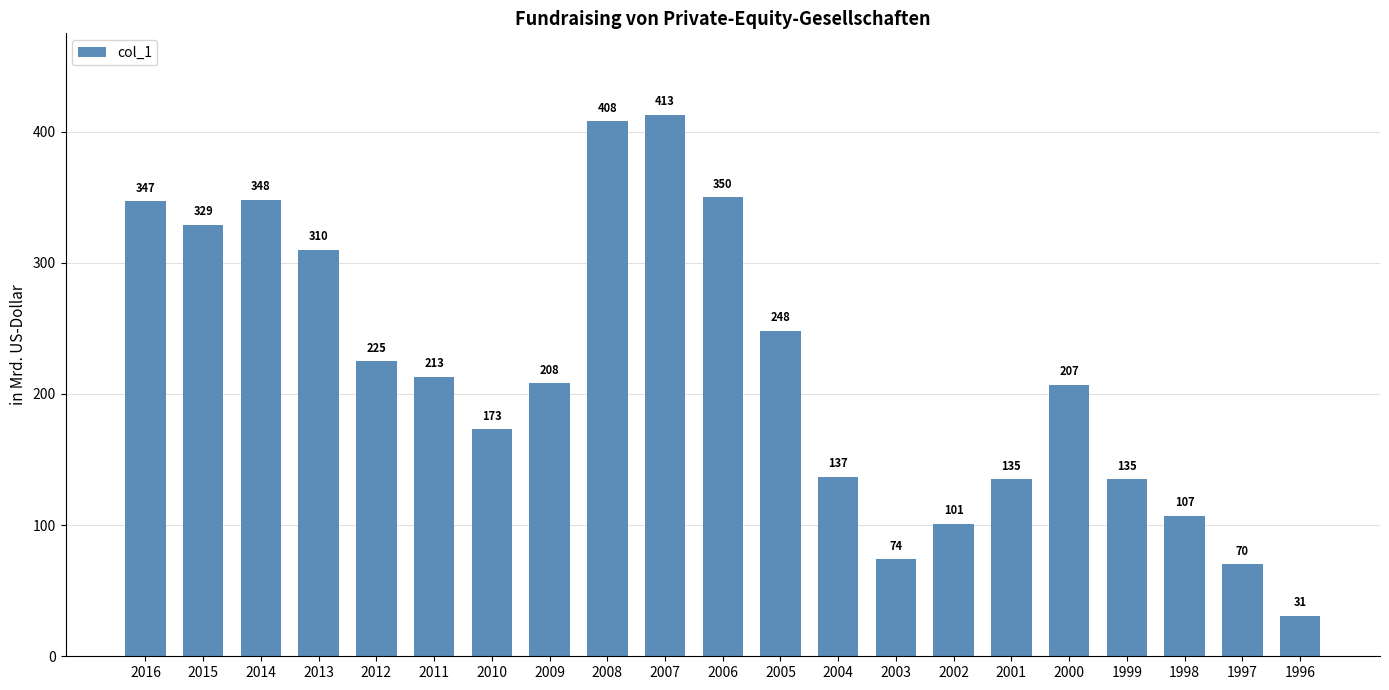

What is the value of the 15th bar from the left?

101